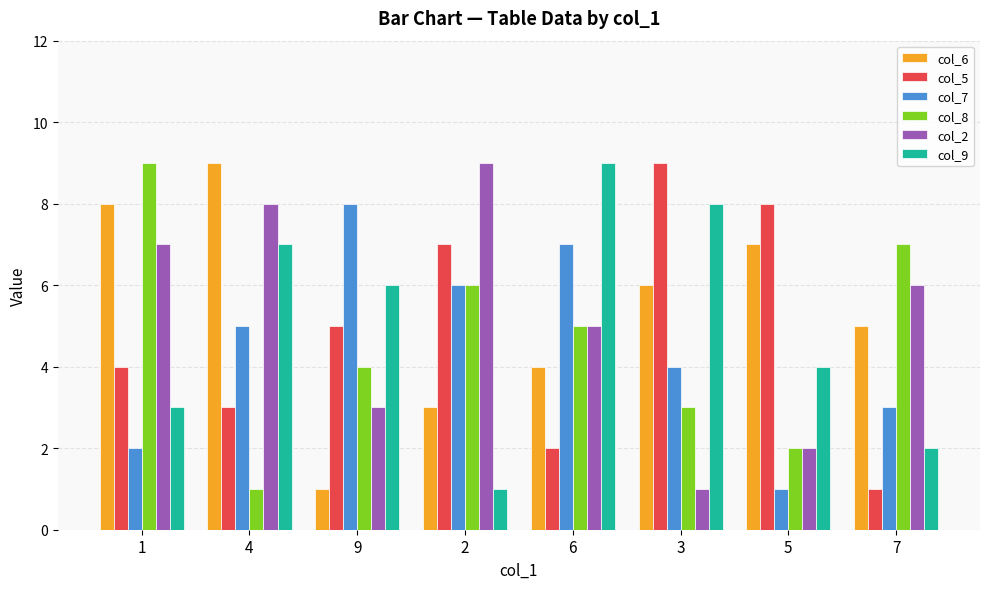

How many values in the col_6 series are below 6?

4